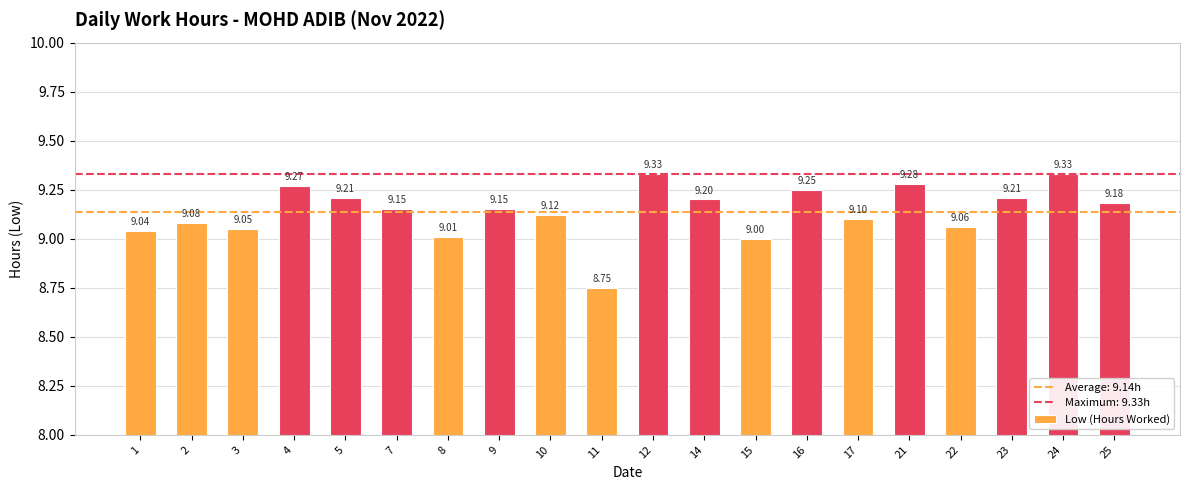

The value at 4 is 15.3. True or false?

False